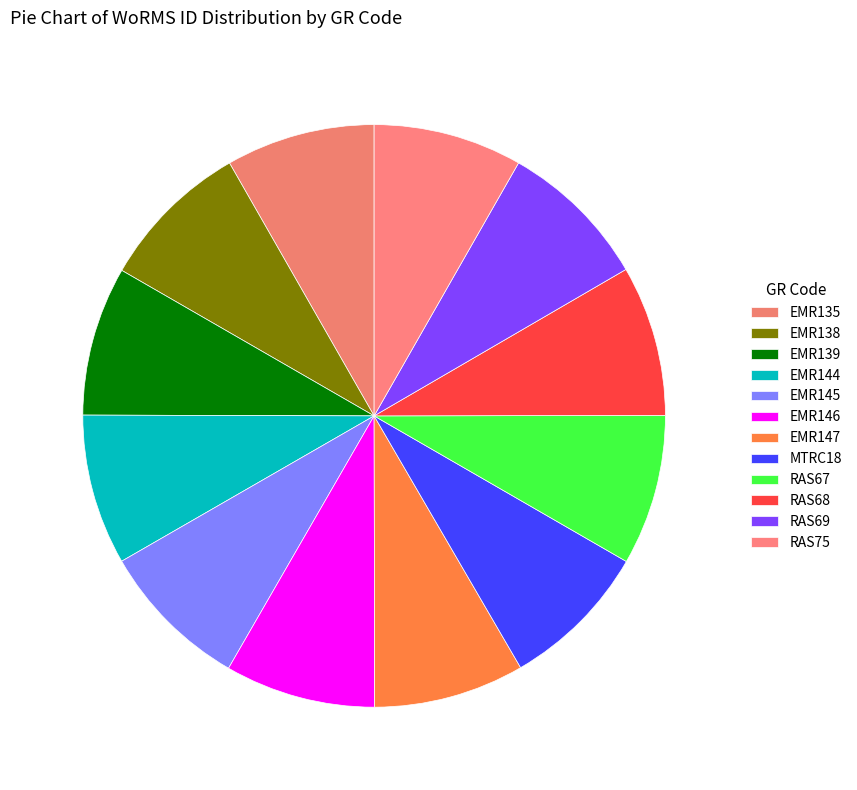

To the nearest percent, what percentage of the pie is EMR138?

8%